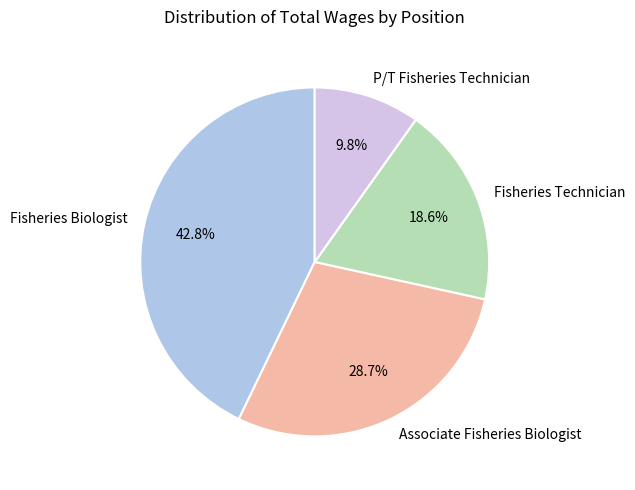

Which slice is the largest?

Fisheries Biologist